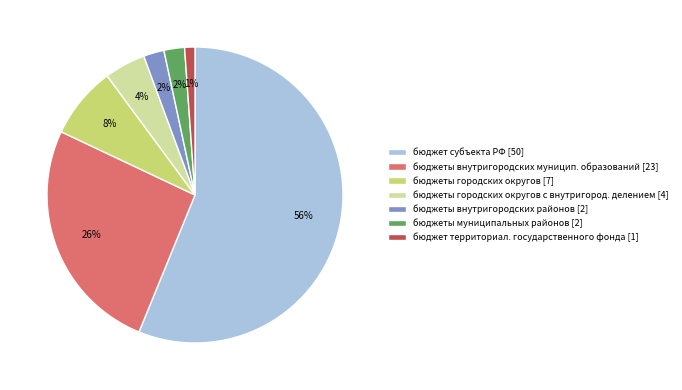

To the nearest percent, what is the average slice percentage?

14%